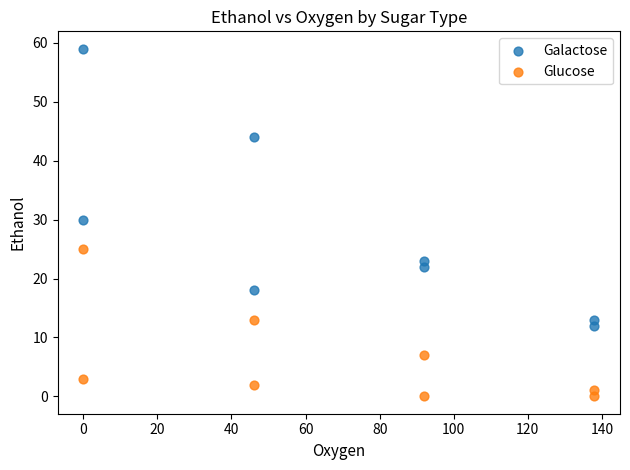

What are all the series names shown in the legend?

Galactose, Glucose